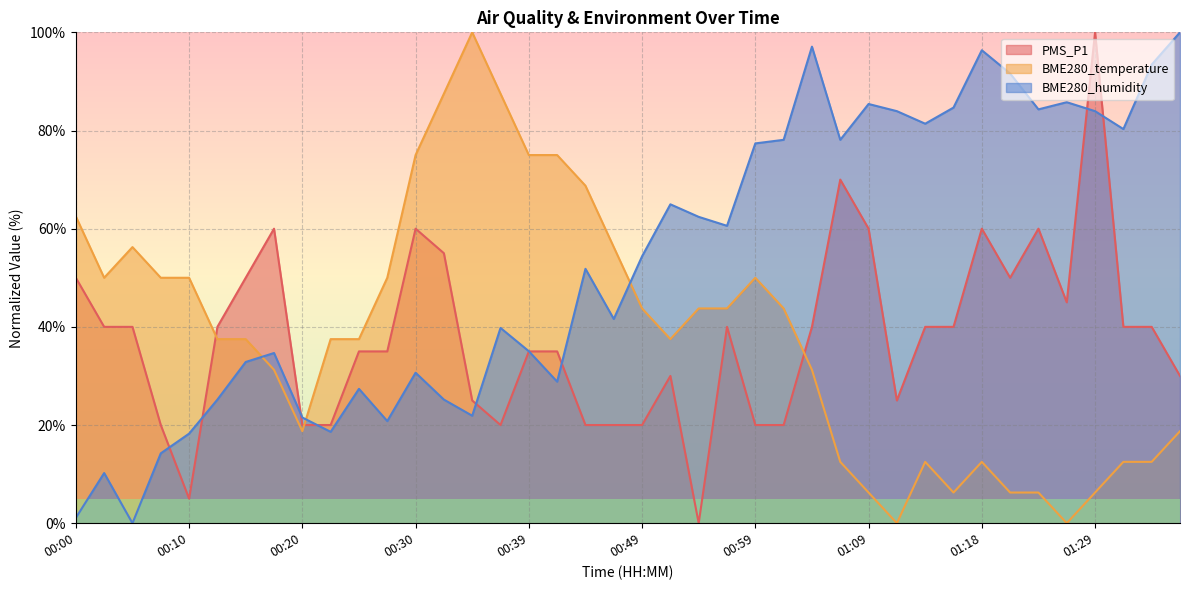

True or false: BME280_temperature has a value of 43.8 at 00:56.

True